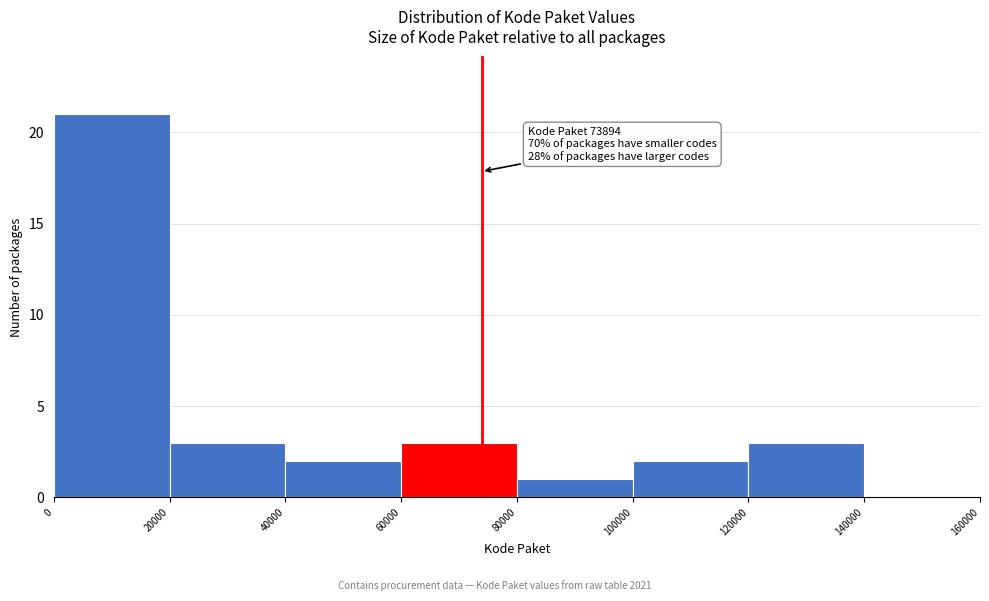

Which range on the x-axis has the tallest bar?

0 to 20000